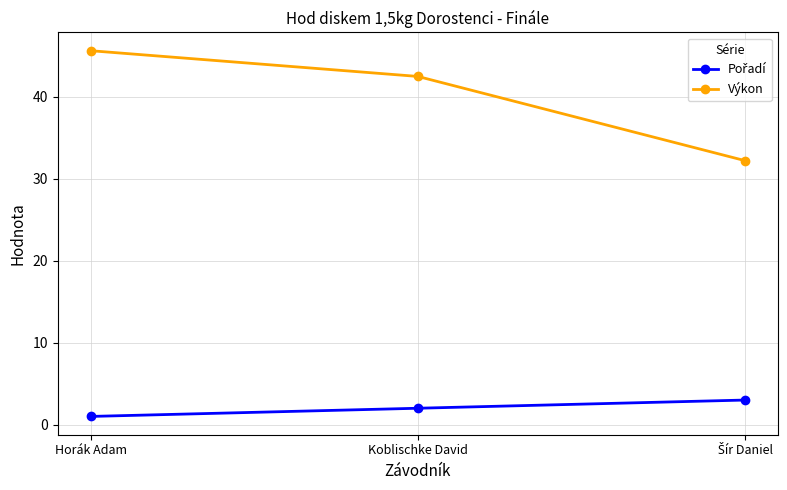

Which label corresponds to the smallest value in the chart?

Horák Adam